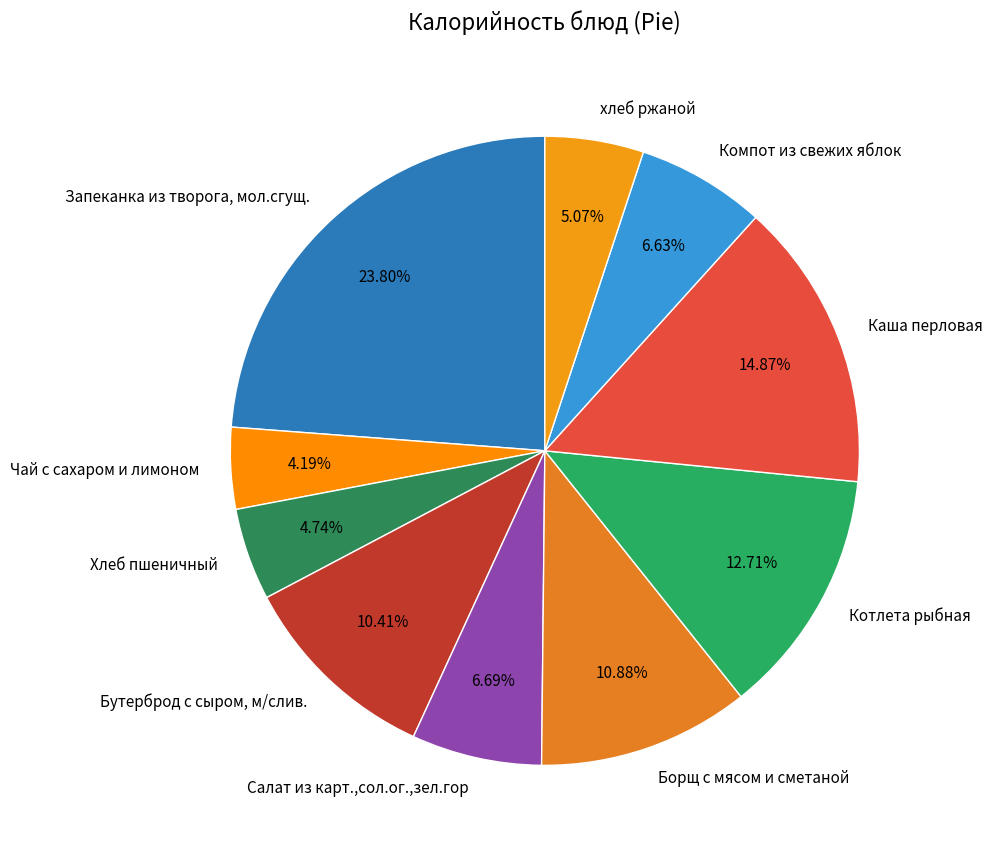

Does any single category account for the majority?

No